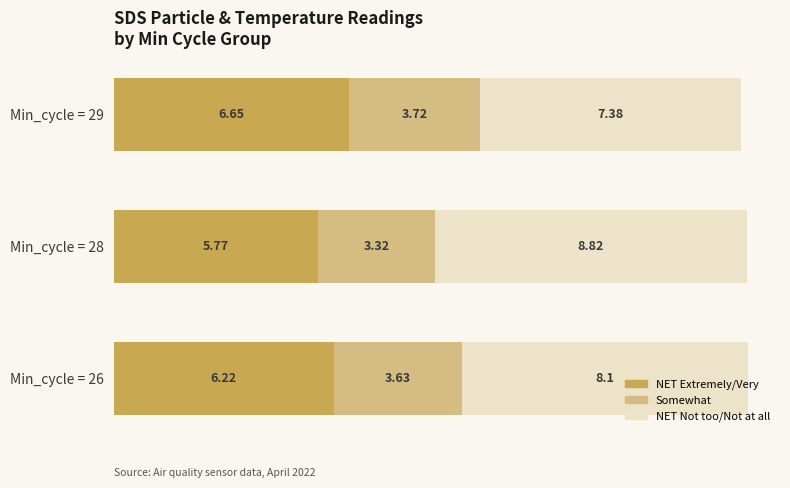

At which category is the sum across all series the highest?

Min_cycle = 26